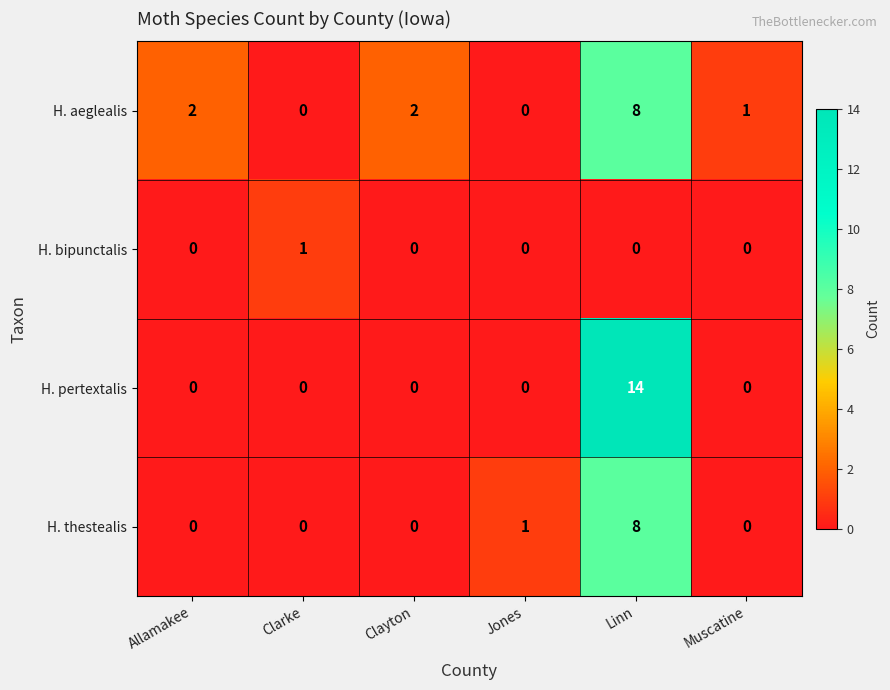

At which category is the sum across all series the highest?

Linn